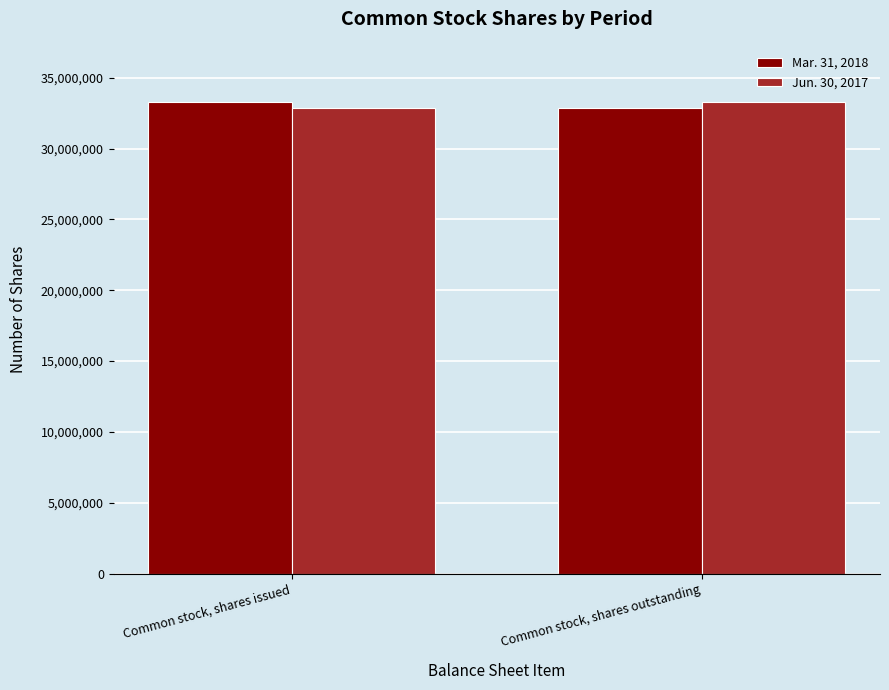

What is the minimum value for Mar. 31, 2018?

32849563